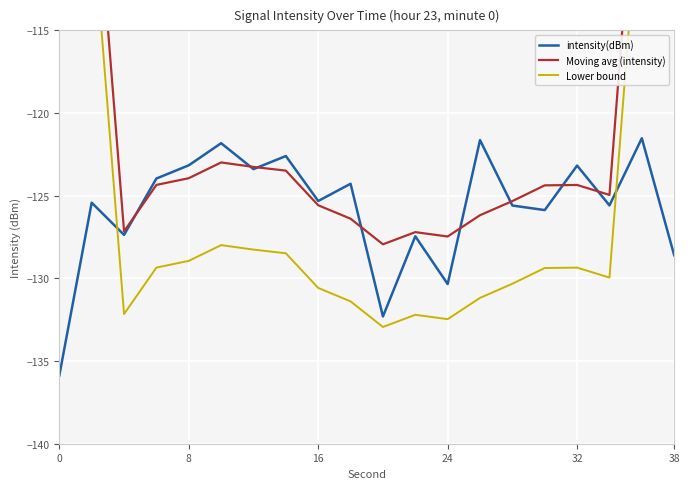

The intensity(dBm) series shows -135.9 at 0. True or false?

True